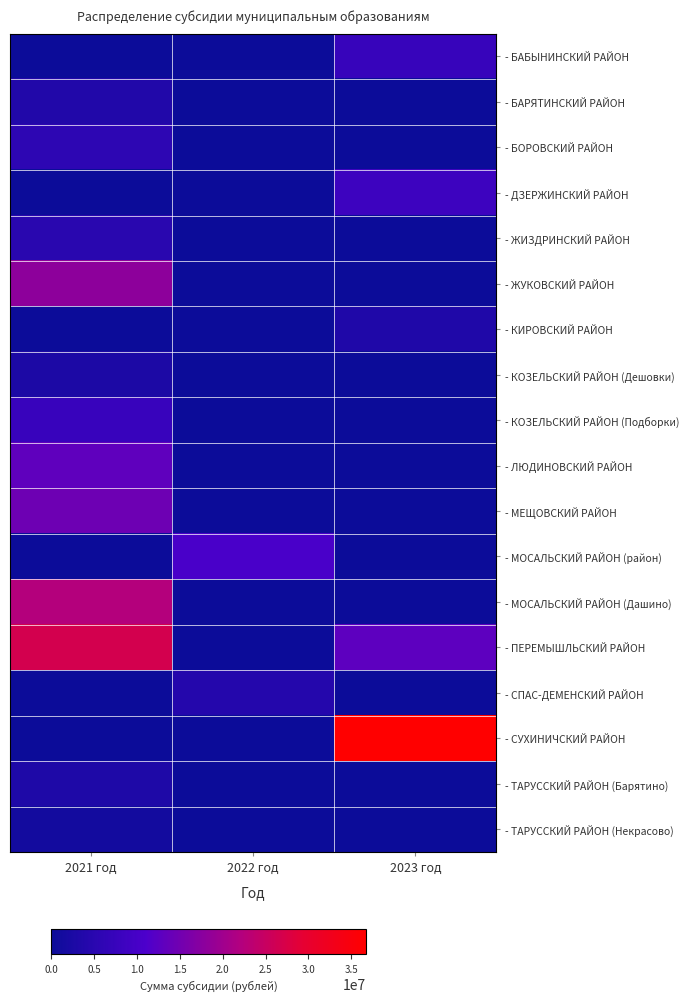

Reading right to left, what are all the values shown in this chart?

- БАБЫНИНСКИЙ РАЙОН: 2023 год=7367609	2022 год=0	2021 год=0
- БАРЯТИНСКИЙ РАЙОН: 2023 год=0	2022 год=0	2021 год=3621326
- БОРОВСКИЙ РАЙОН: 2023 год=0	2022 год=0	2021 год=5601932
- ДЗЕРЖИНСКИЙ РАЙОН: 2023 год=8374440	2022 год=0	2021 год=0
- ЖИЗДРИНСКИЙ РАЙОН: 2023 год=0	2022 год=0	2021 год=4940073
- ЖУКОВСКИЙ РАЙОН: 2023 год=0	2022 год=0	2021 год=18034089
- КИРОВСКИЙ РАЙОН: 2023 год=3409767	2022 год=0	2021 год=0
- КОЗЕЛЬСКИЙ РАЙОН (Дешовки): 2023 год=0	2022 год=0	2021 год=2827873
- КОЗЕЛЬСКИЙ РАЙОН (Подборки): 2023 год=0	2022 год=0	2021 год=7633011
- ЛЮДИНОВСКИЙ РАЙОН: 2023 год=0	2022 год=0	2021 год=13146474
- МЕЩОВСКИЙ РАЙОН: 2023 год=0	2022 год=0	2021 год=14490763
- МОСАЛЬСКИЙ РАЙОН (район): 2023 год=0	2022 год=10494597	2021 год=0
- МОСАЛЬСКИЙ РАЙОН (Дашино): 2023 год=0	2022 год=0	2021 год=22230931
- ПЕРЕМЫШЛЬСКИЙ РАЙОН: 2023 год=12773484	2022 год=0	2021 год=26720442
- СПАС-ДЕМЕНСКИЙ РАЙОН: 2023 год=0	2022 год=4262305	2021 год=0
- СУХИНИЧСКИЙ РАЙОН: 2023 год=36703817	2022 год=0	2021 год=0
- ТАРУССКИЙ РАЙОН (Барятино): 2023 год=0	2022 год=0	2021 год=3078888
- ТАРУССКИЙ РАЙОН (Некрасово): 2023 год=0	2022 год=0	2021 год=1222341